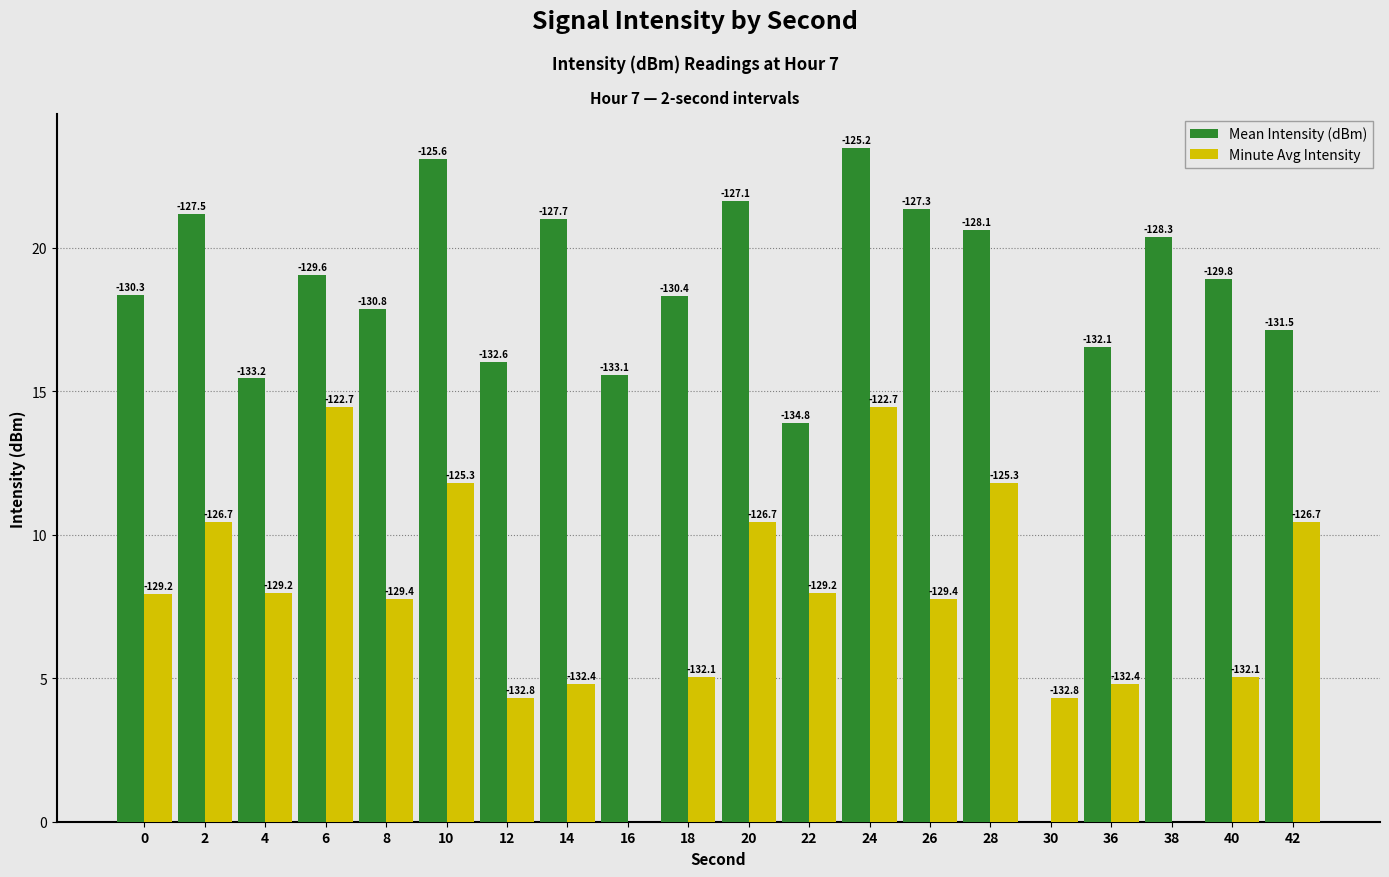

Which series has the largest total across all categories?

Mean Intensity (dBm)